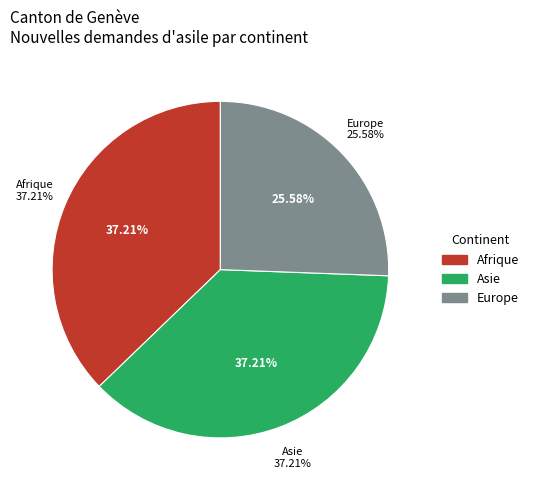

What percentage is NOT represented by Océanie?

100.0%